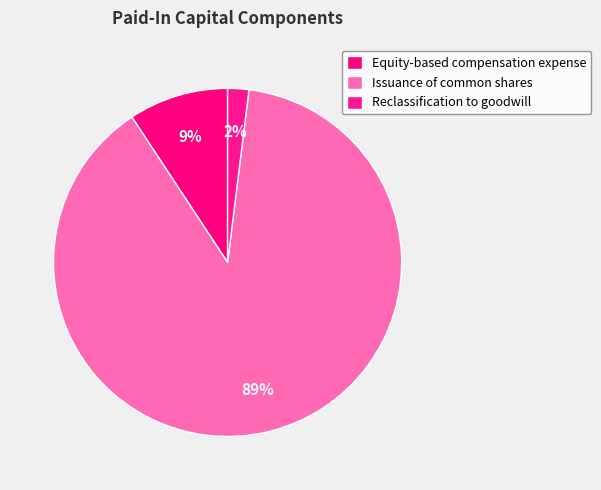

To the nearest percent, what percentage of the pie is Equity-based compensation expense?

9%